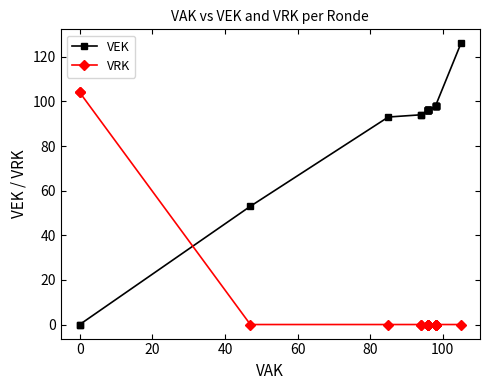

What are all the series names shown in the legend?

VEK, VRK